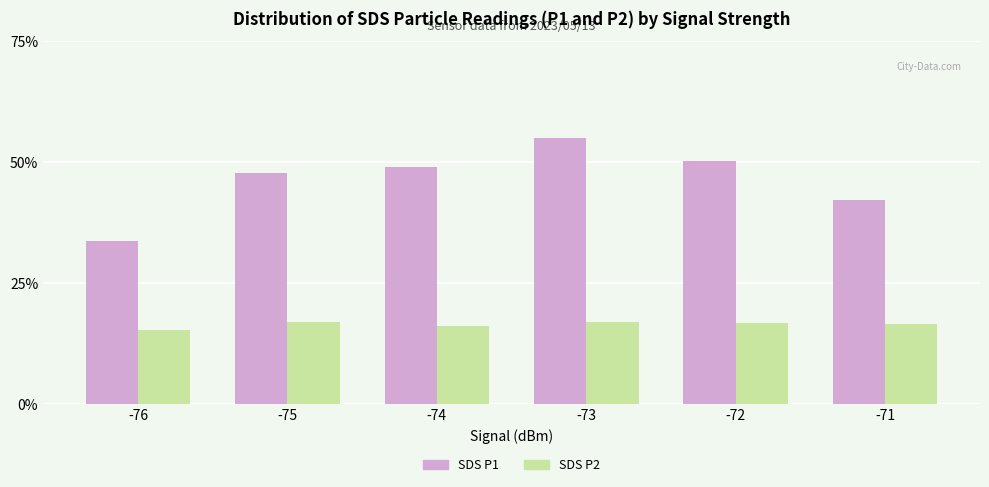

Between -73 and -71, which series saw the biggest shift?

SDS P1